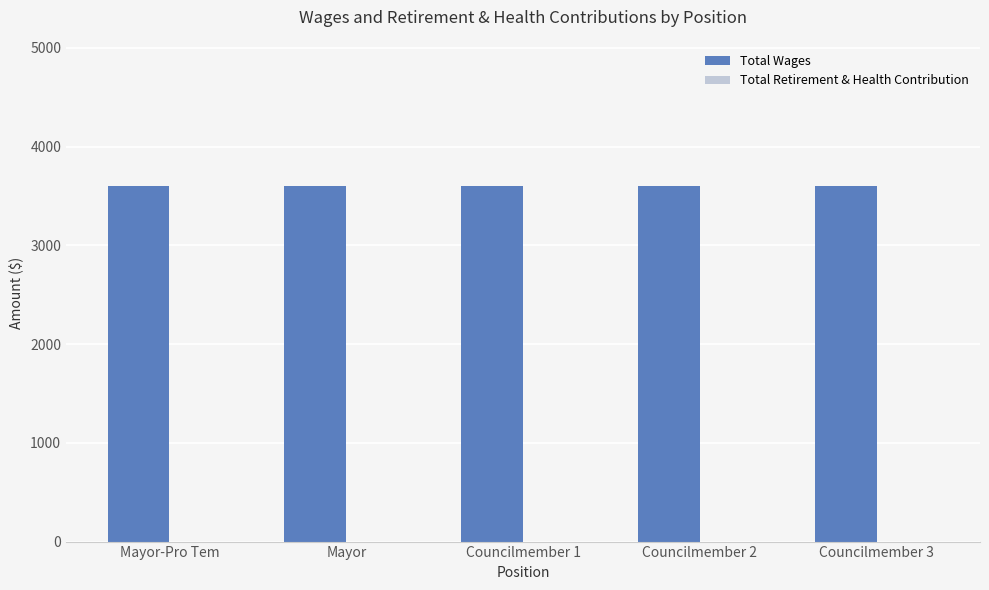

Which label corresponds to the smallest value in the chart?

Mayor-Pro Tem